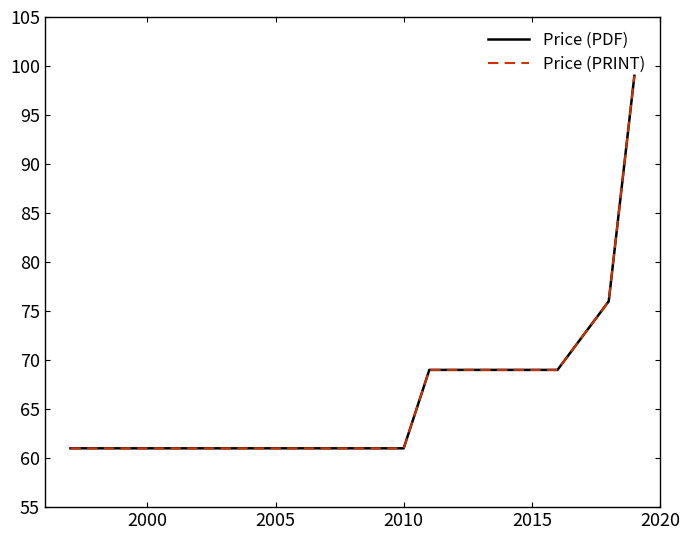

What is the sum of all Price (PDF) values?

740